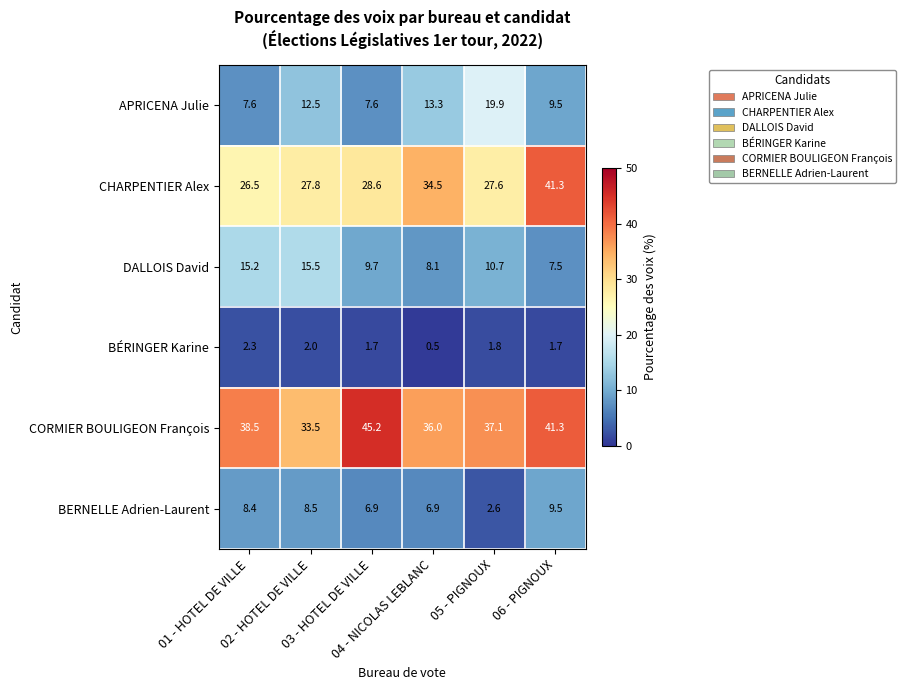

Which series has the largest range (max minus min)?

CHARPENTIER Alex